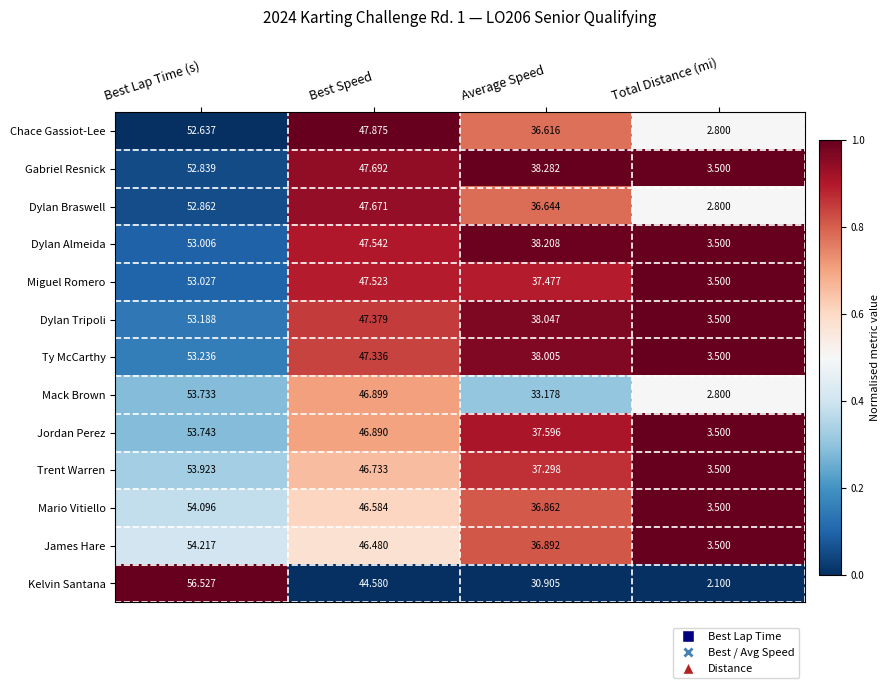

Which series has the largest total across all categories?

Gabriel Resnick